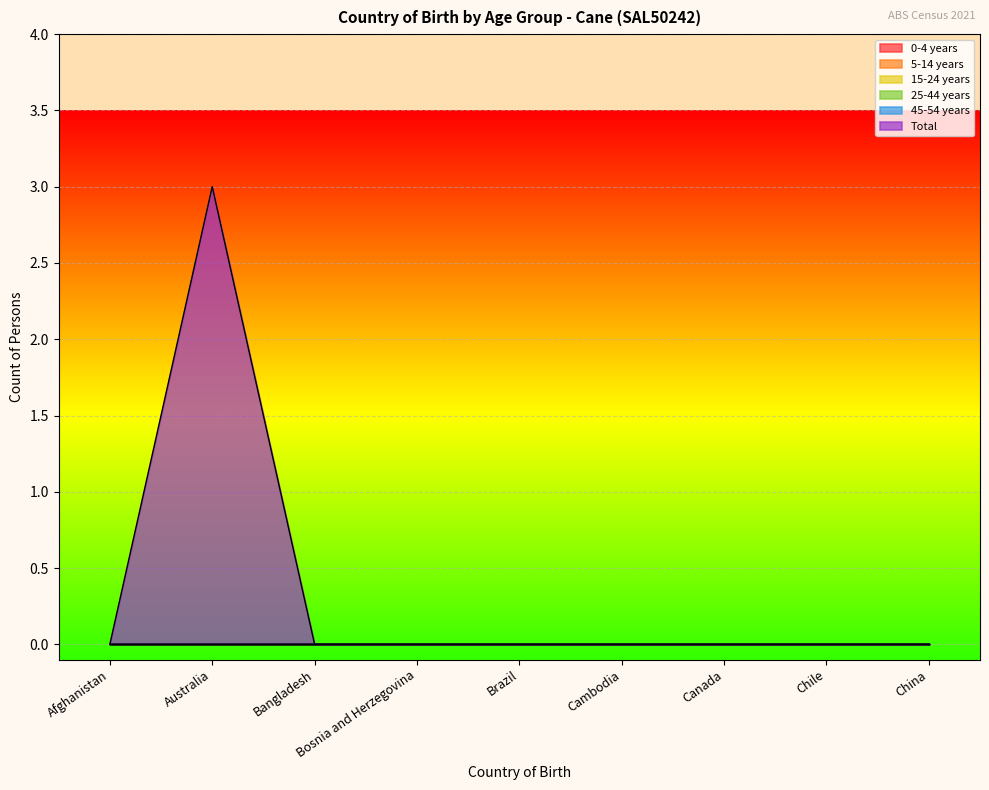

What position from the right is Canada?

3